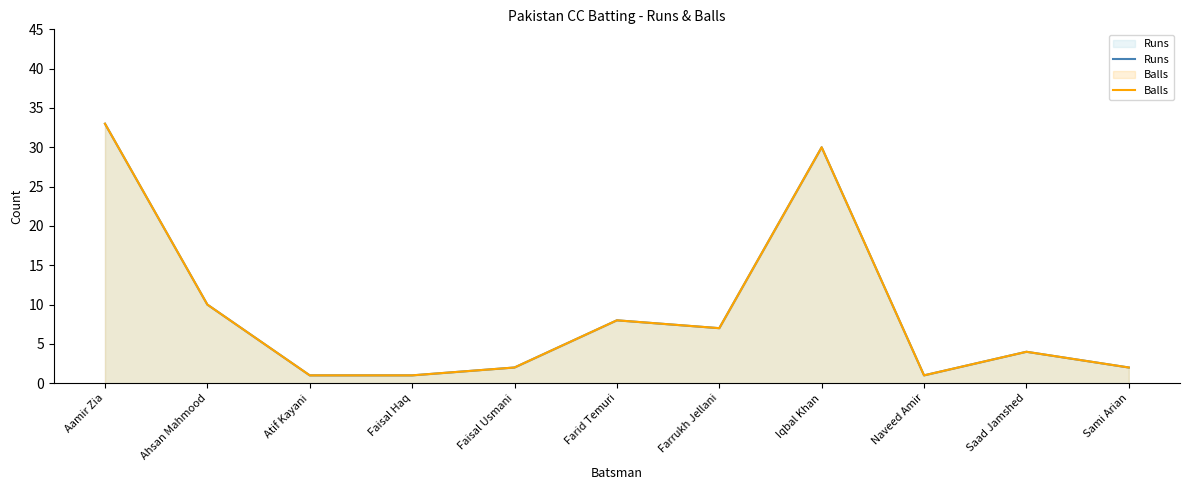

At which category does the chart reach its peak across all series?

Aamir Zia